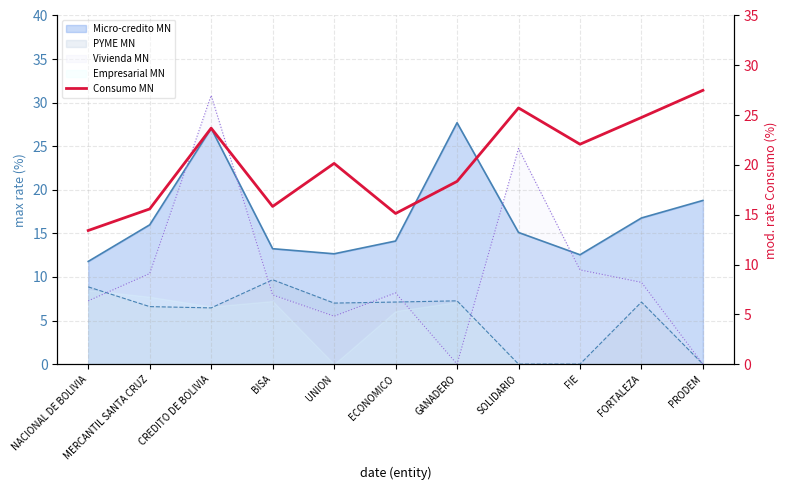

What is the difference between the maximum and minimum values?

14.1